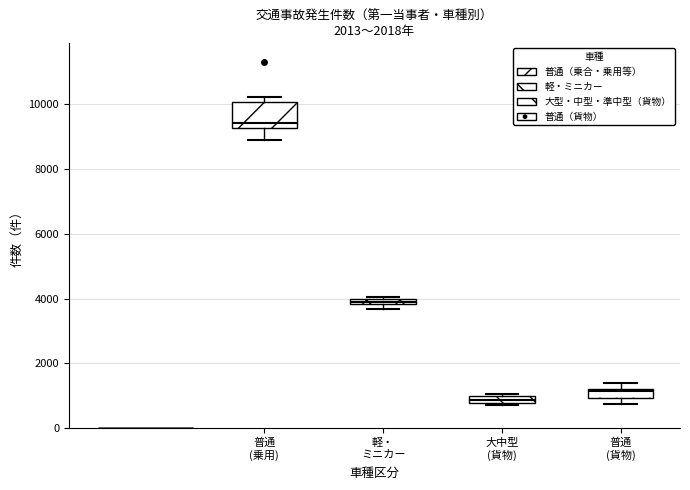

Comparing the boxes themselves (not the whiskers), which one is the tallest?

普通 (乗用)